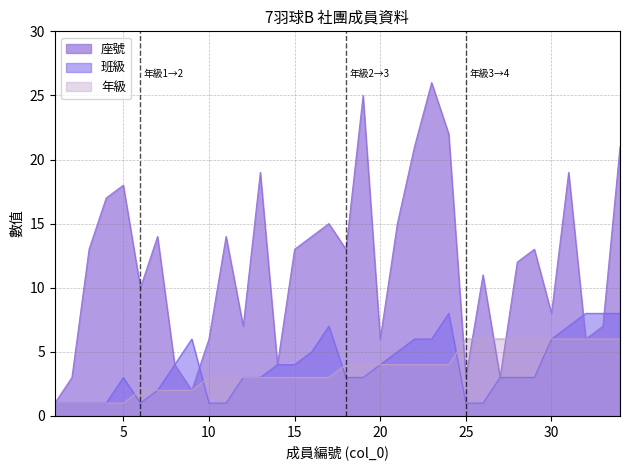

Is the value of 年級 at 30 greater than the value of 班級 at 15?

Yes